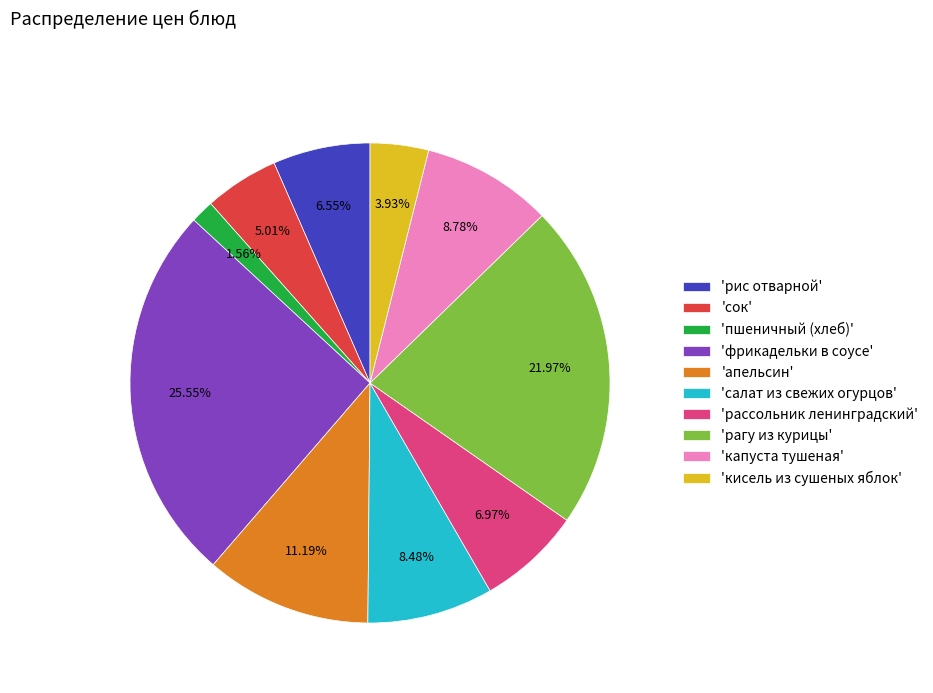

Does 'рагу из курицы' represent more than half of the total?

No